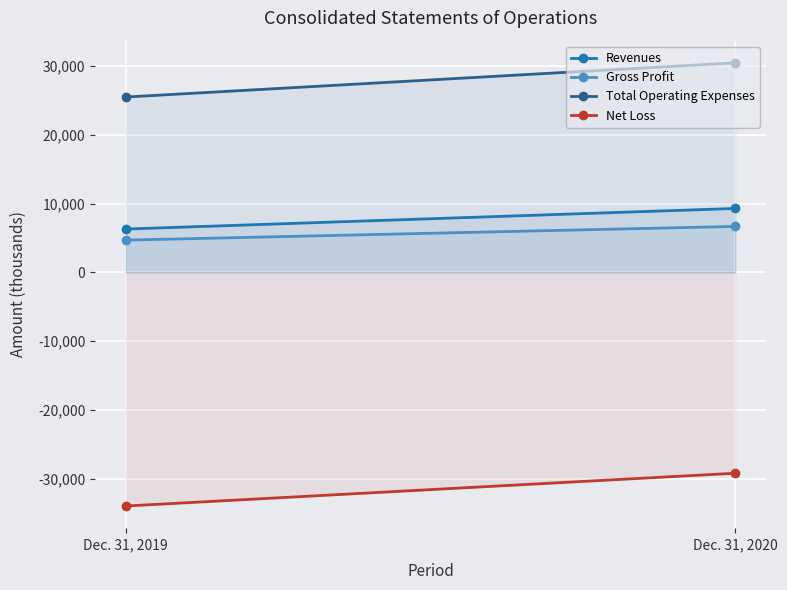

Reading left to right, list all the values displayed in this chart.

Revenues: Dec. 31, 2019=6301	Dec. 31, 2020=9297
Gross Profit: Dec. 31, 2019=4692	Dec. 31, 2020=6684
Total Operating Expenses: Dec. 31, 2019=25502	Dec. 31, 2020=30478
Net Loss: Dec. 31, 2019=-33982	Dec. 31, 2020=-29214